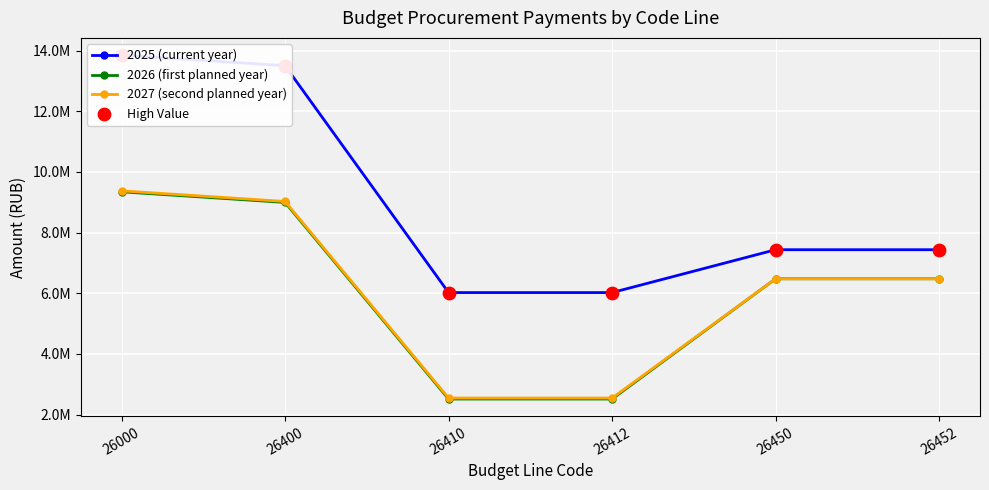

What are all the series names shown in the legend?

2025 (current year), 2026 (first planned year), 2027 (second planned year)